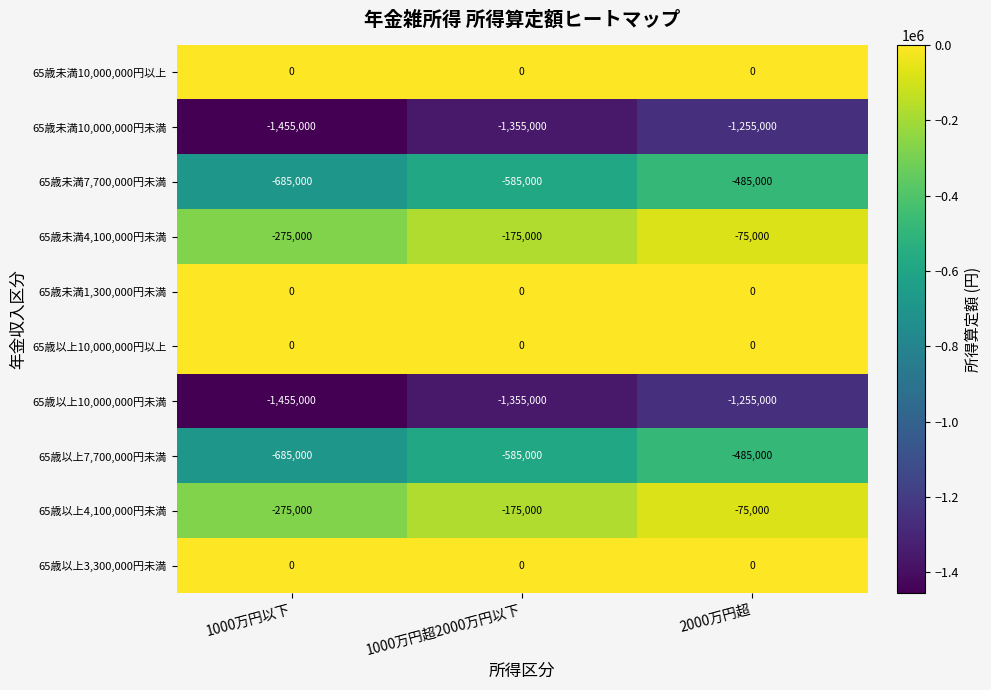

What is the average value of the 65歳未満7,700,000円未満 series?

-585000